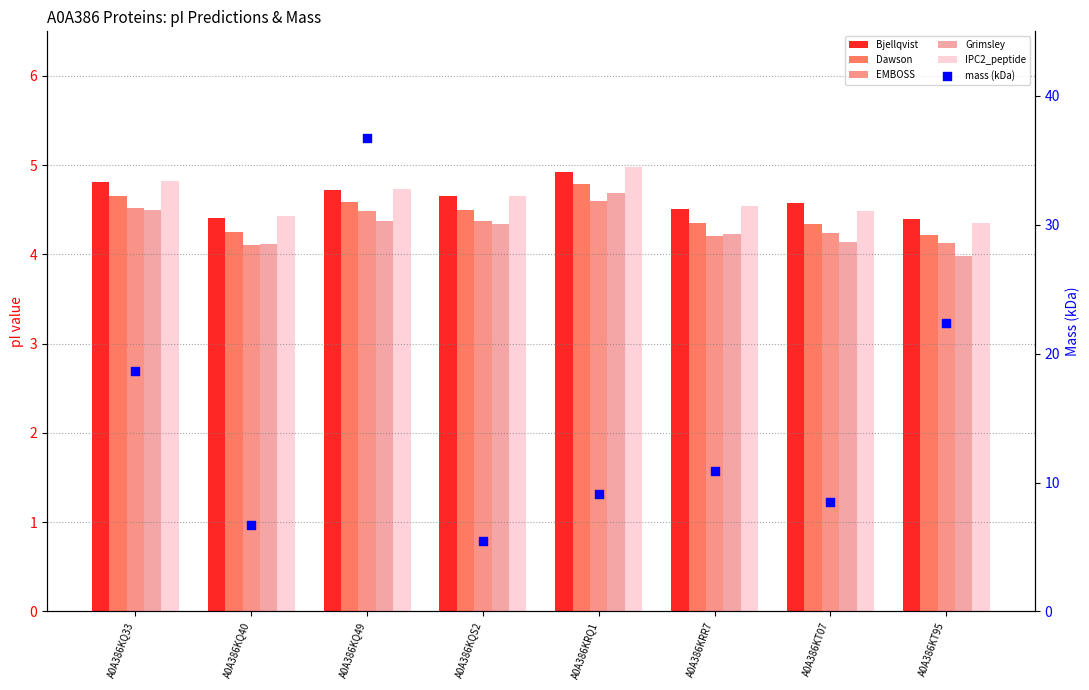

Which series contains the highest Y value?

mass (kDa)